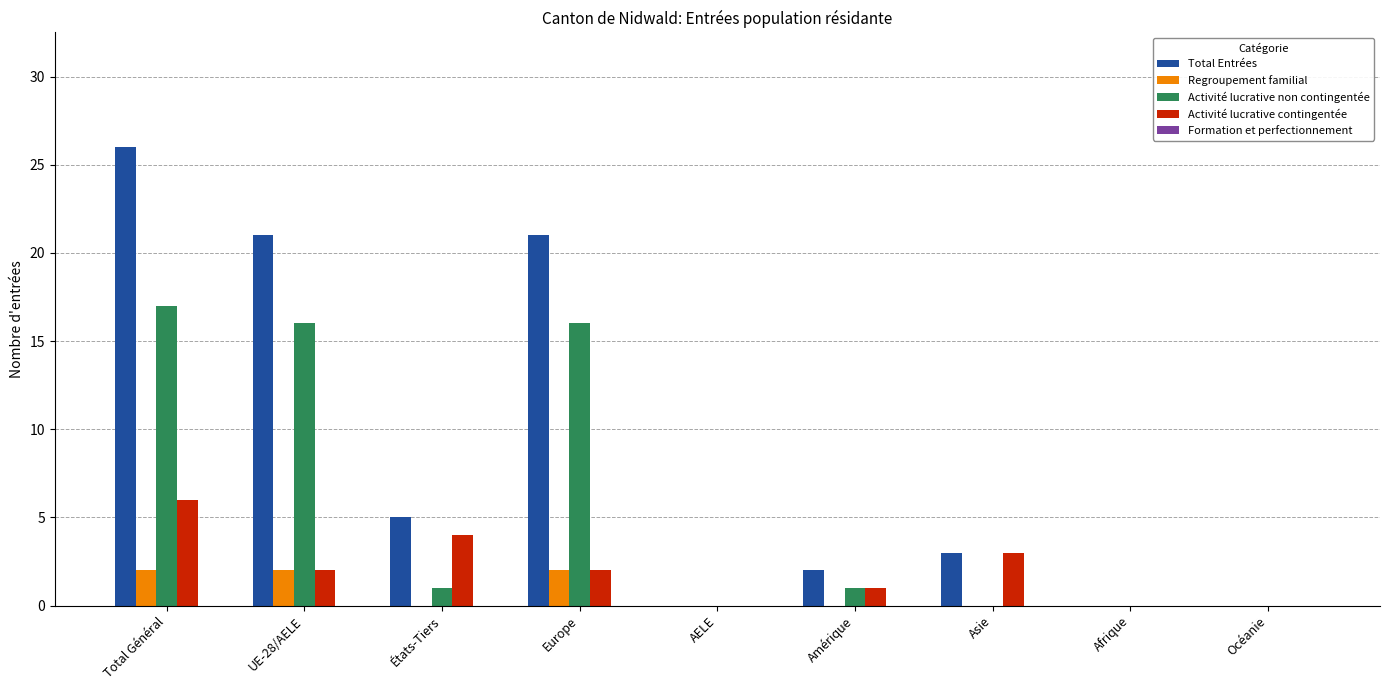

At which category does the chart reach its peak across all series?

Total Général